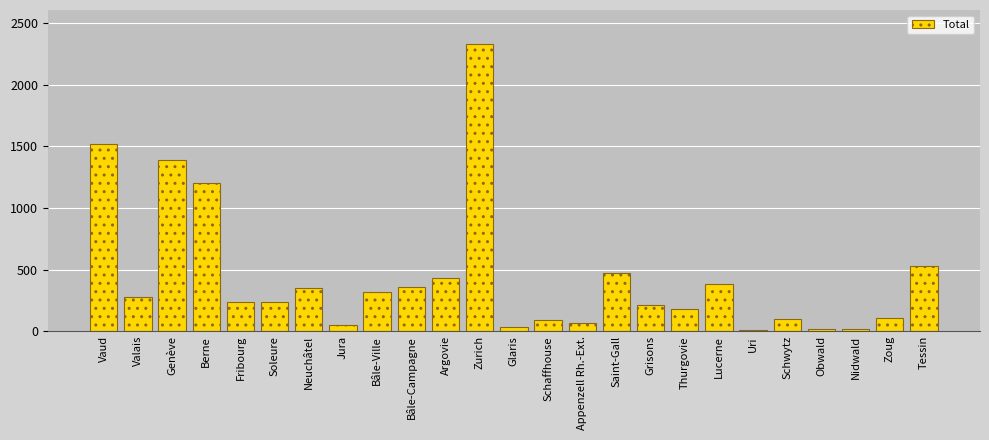

What is the difference between the maximum and minimum values?

2317